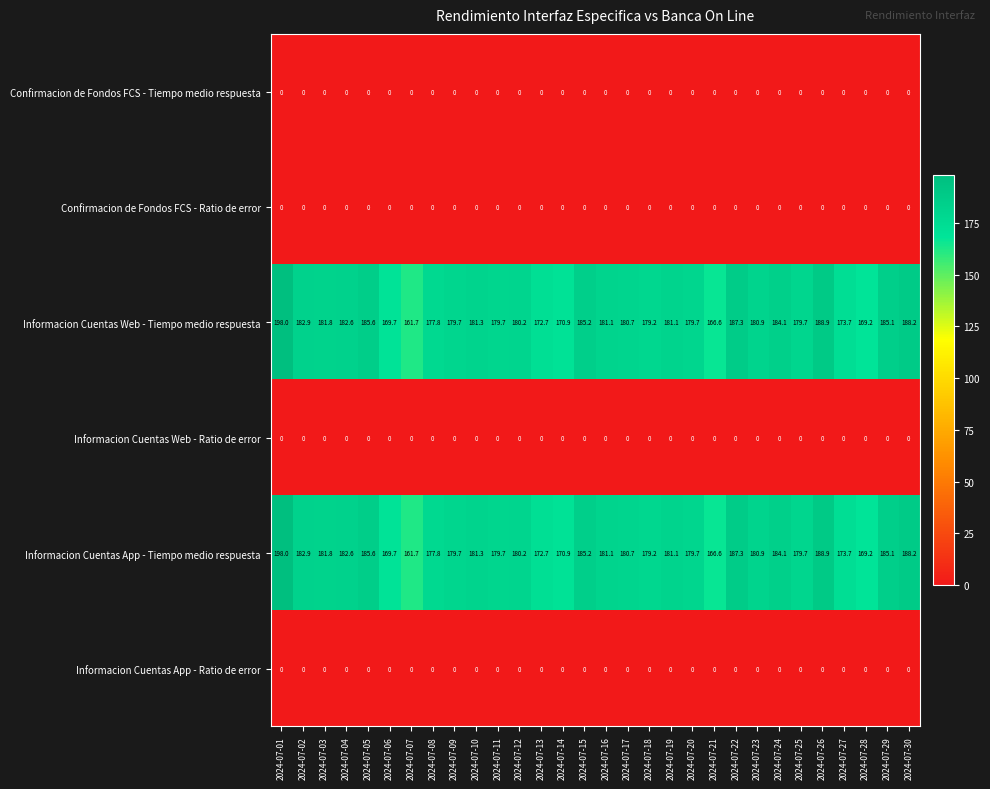

Which label corresponds to the largest value in the chart?

2024-07-01